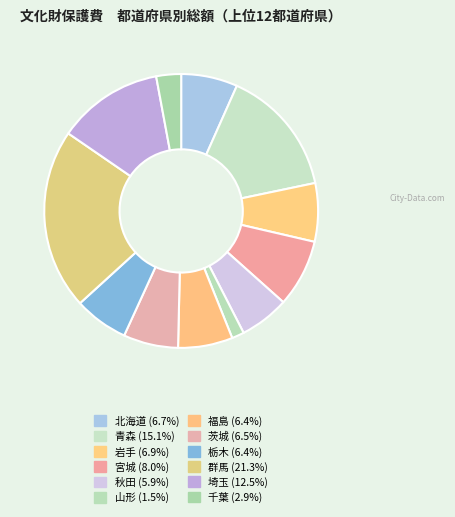

The 秋田 slice represents 6% of the pie. True or false?

True